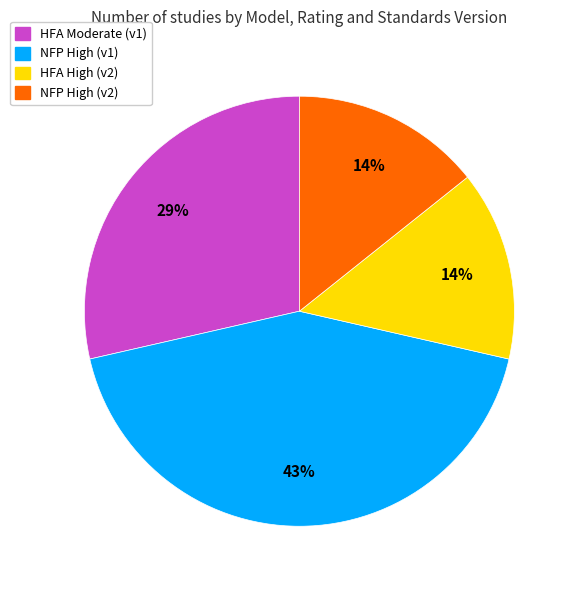

Does any single category account for the majority?

No